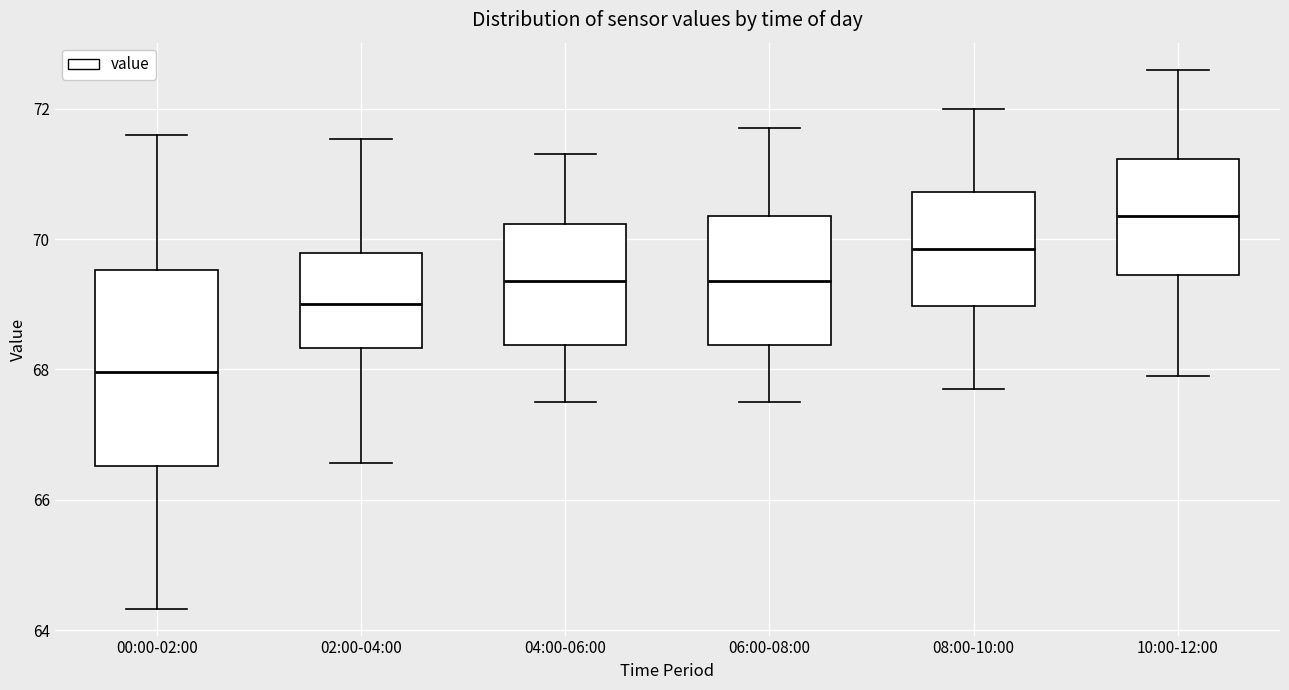

Comparing the boxes themselves (not the whiskers), which one is the tallest?

00:00-02:00